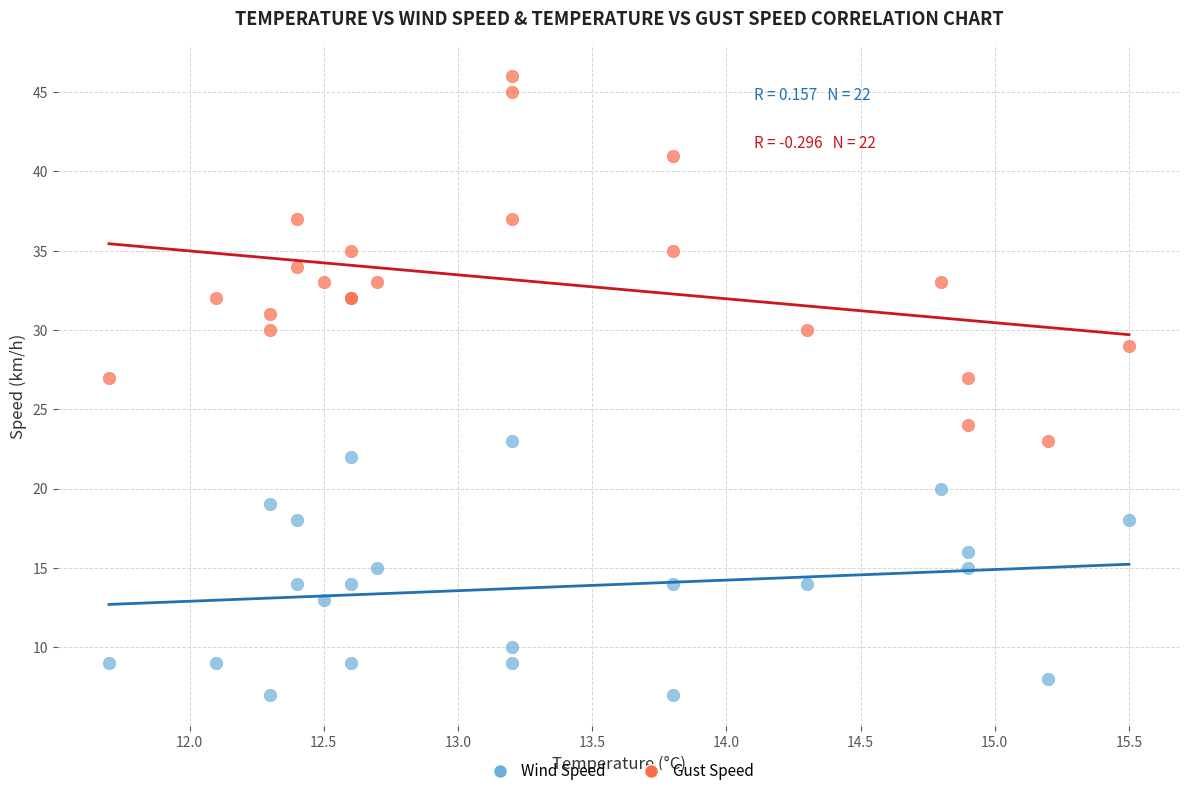

Which series has the widest spread of Y values?

Gust Speed